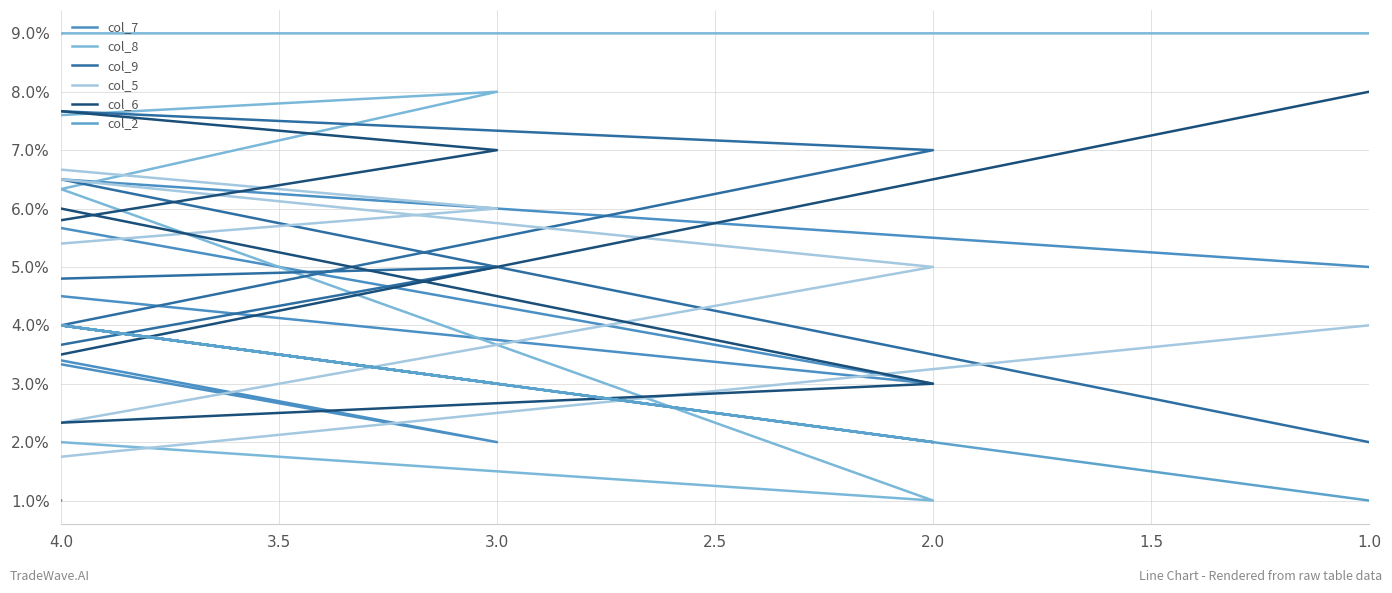

What is the label of the 8th point from the right?

1.5